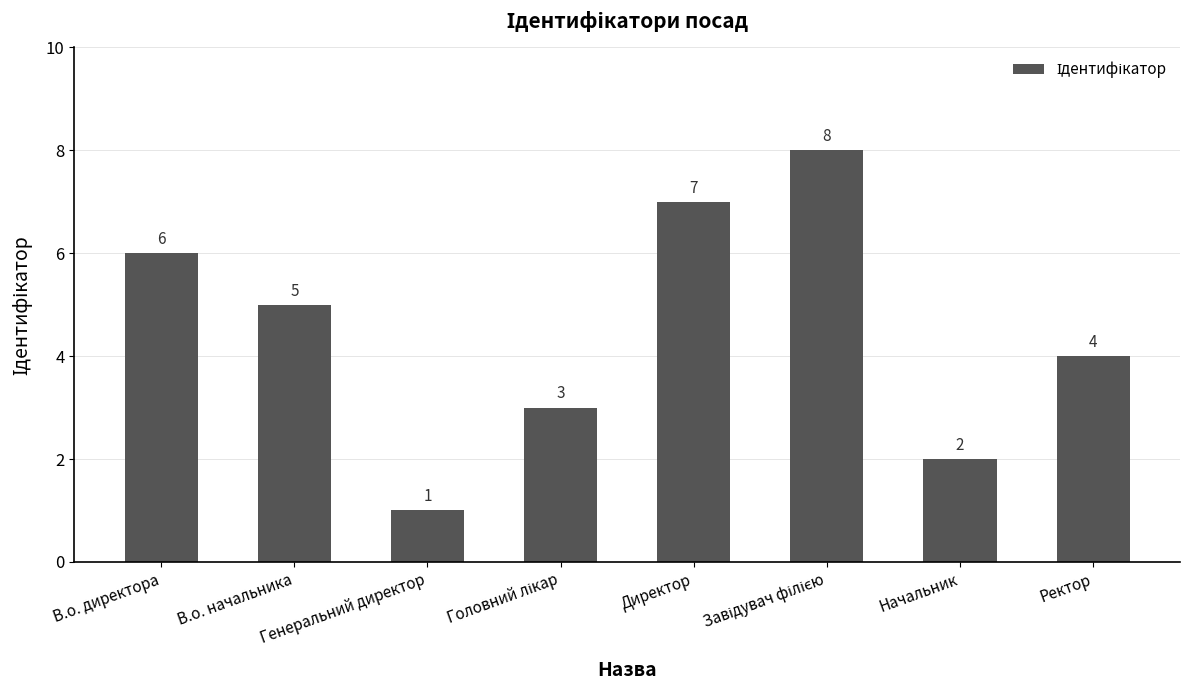

What position from the left is Ректор?

8